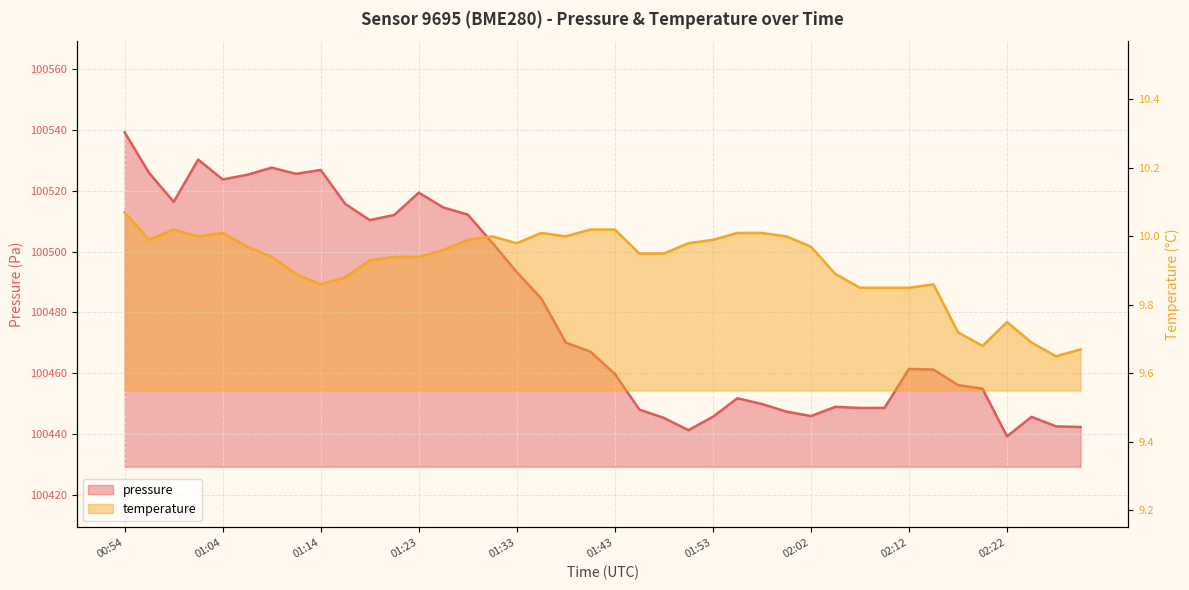

What is the total value across all series at 02:10?

100458.4